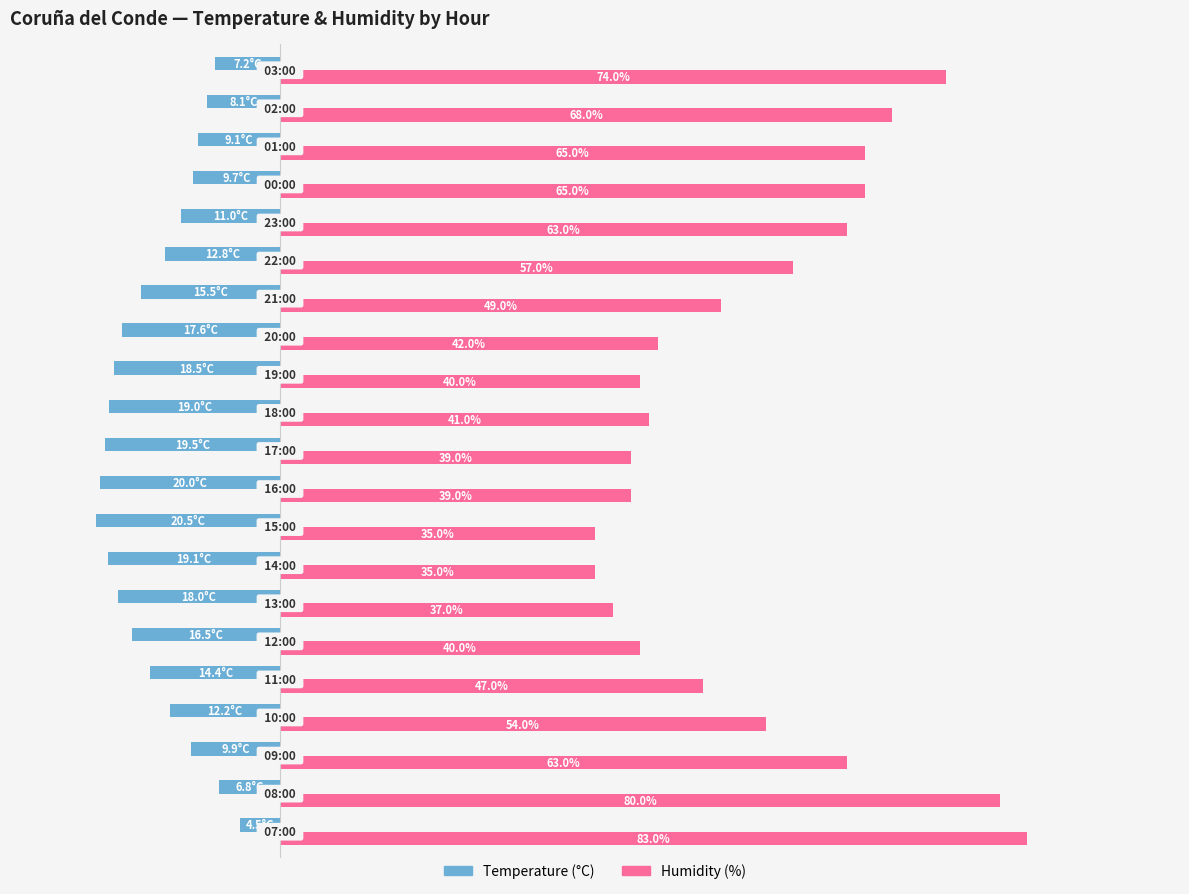

Which series has the widest spread of values?

Humidity (%)